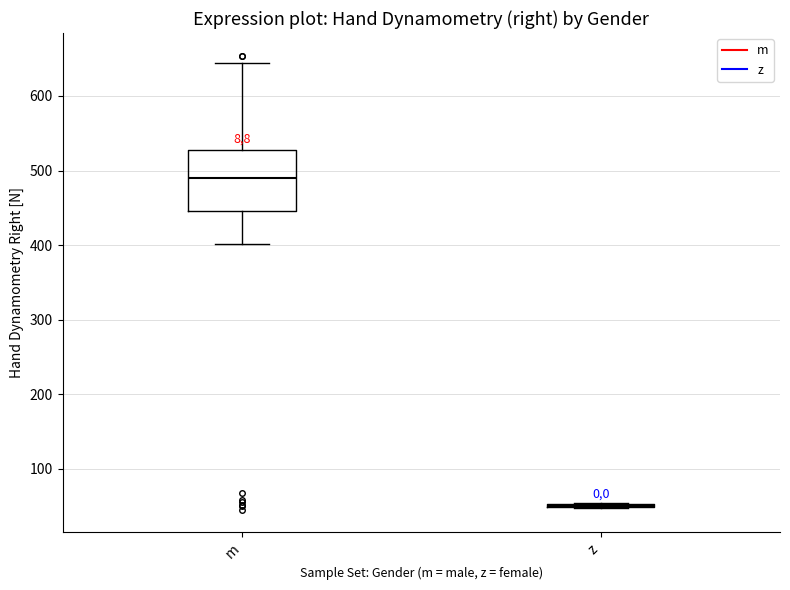

Reading left to right, transcribe this box plot: for each box, give where its median line is, the range the box spans, and where its two whiskers end, as read against the y-axis. The values are not printed on the chart, so give them approximately, as read against the axis.

m: median 490, box 450 to 530, whiskers 400 to 640
z: box collapsed to a line at 50, whiskers 50 to 50